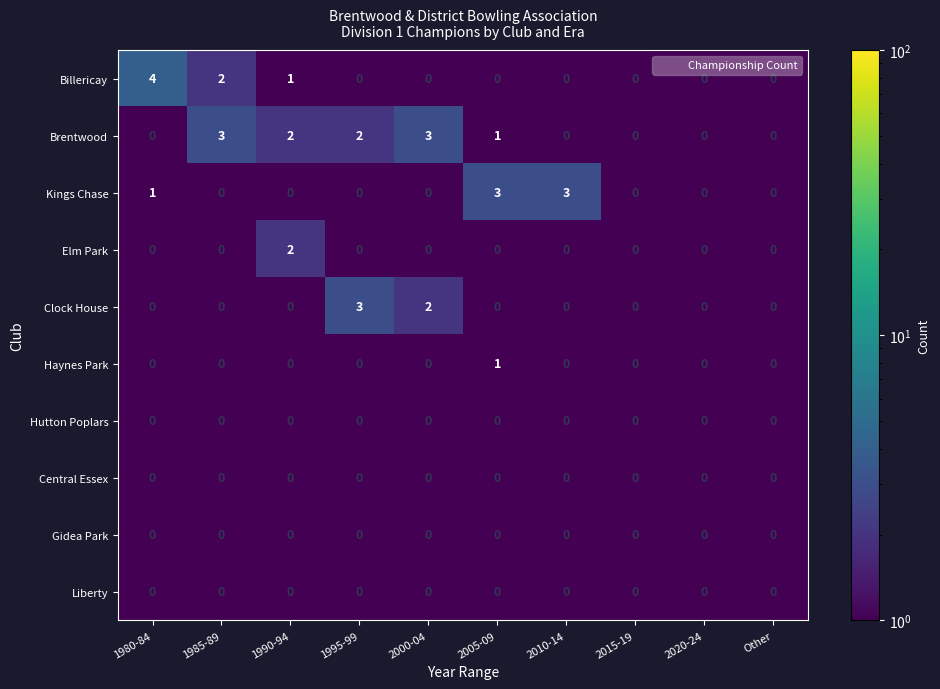

What is the maximum value shown in the chart?

4